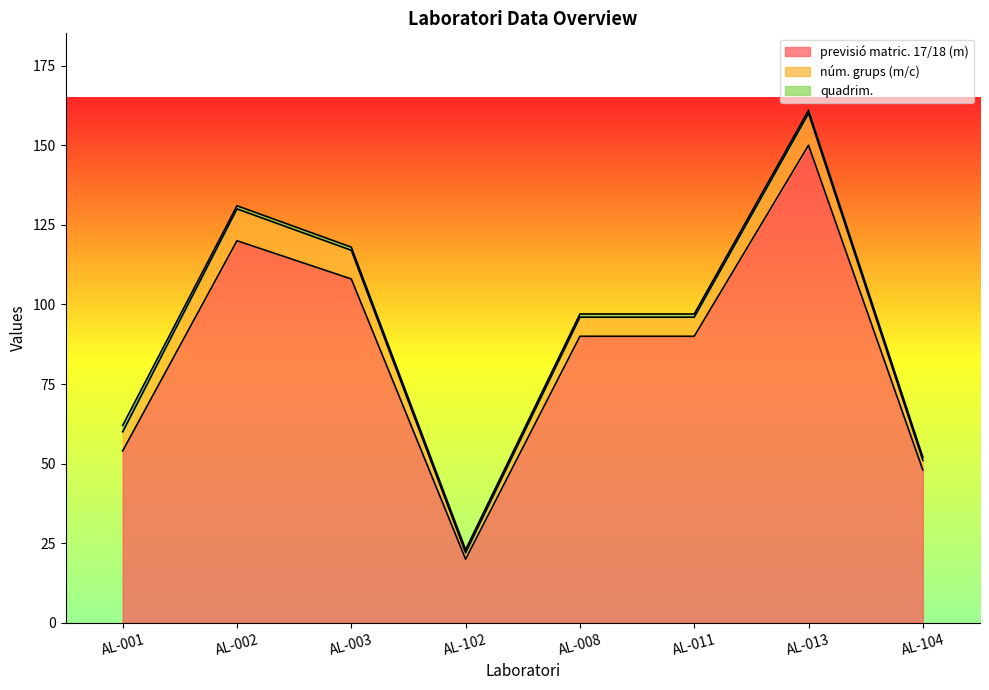

What is the spread (max minus min) of values at AL-013?

149